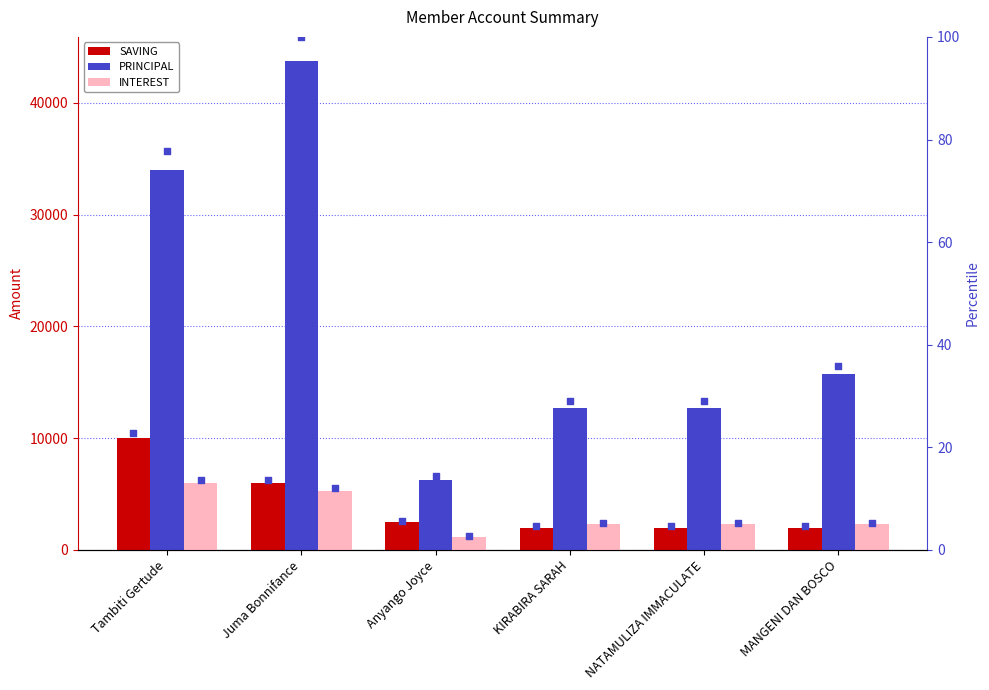

What is the total value across all series at MANGENI DAN BOSCO?

20045.8